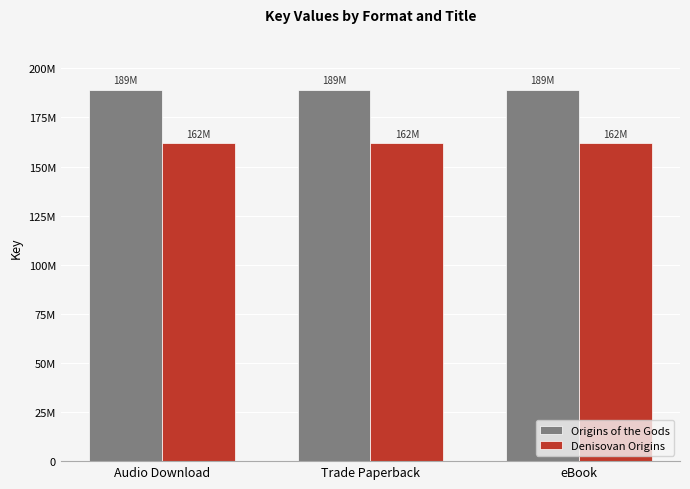

What are all the series names shown in the legend?

Origins of the Gods, Denisovan Origins